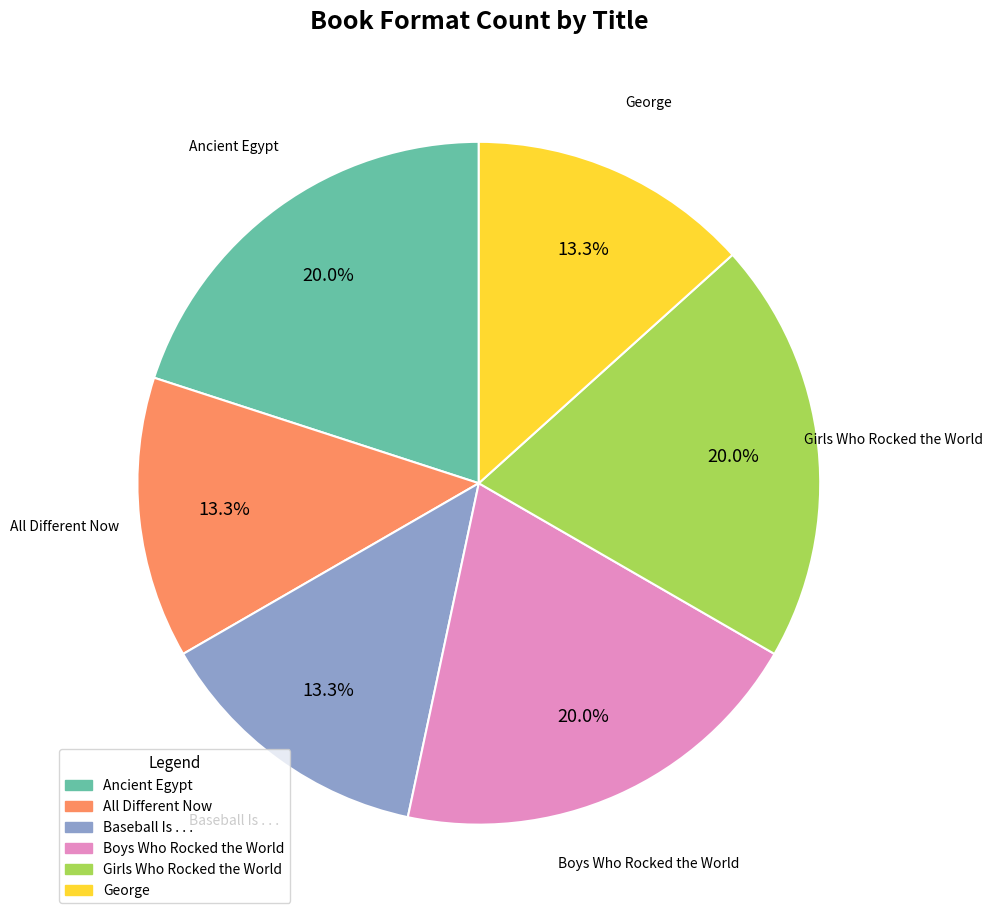

Approximately how many times larger is the value at George compared to Ancient Egypt?

0.7